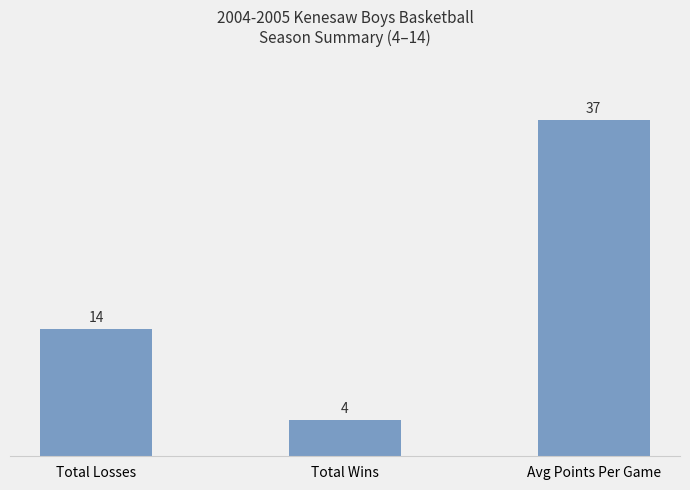

How many bars are there in total?

3